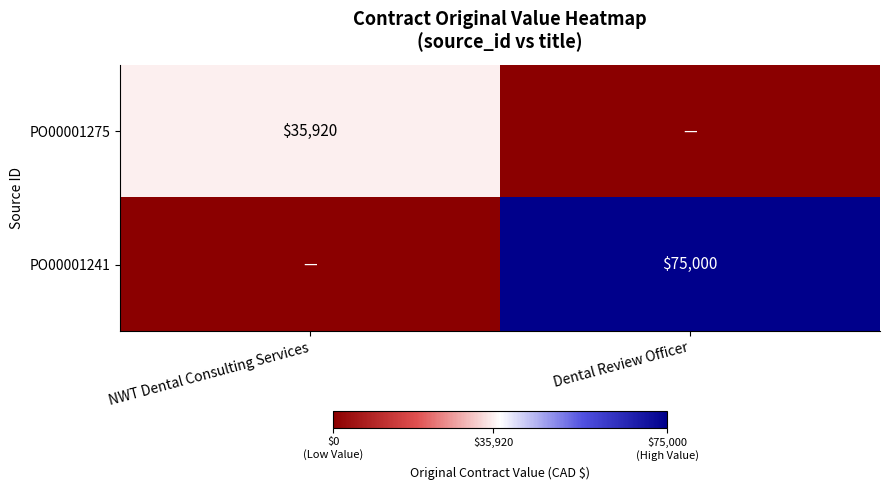

The value of PO00001275 at NWT Dental Consulting Services is 35920. True or false?

True